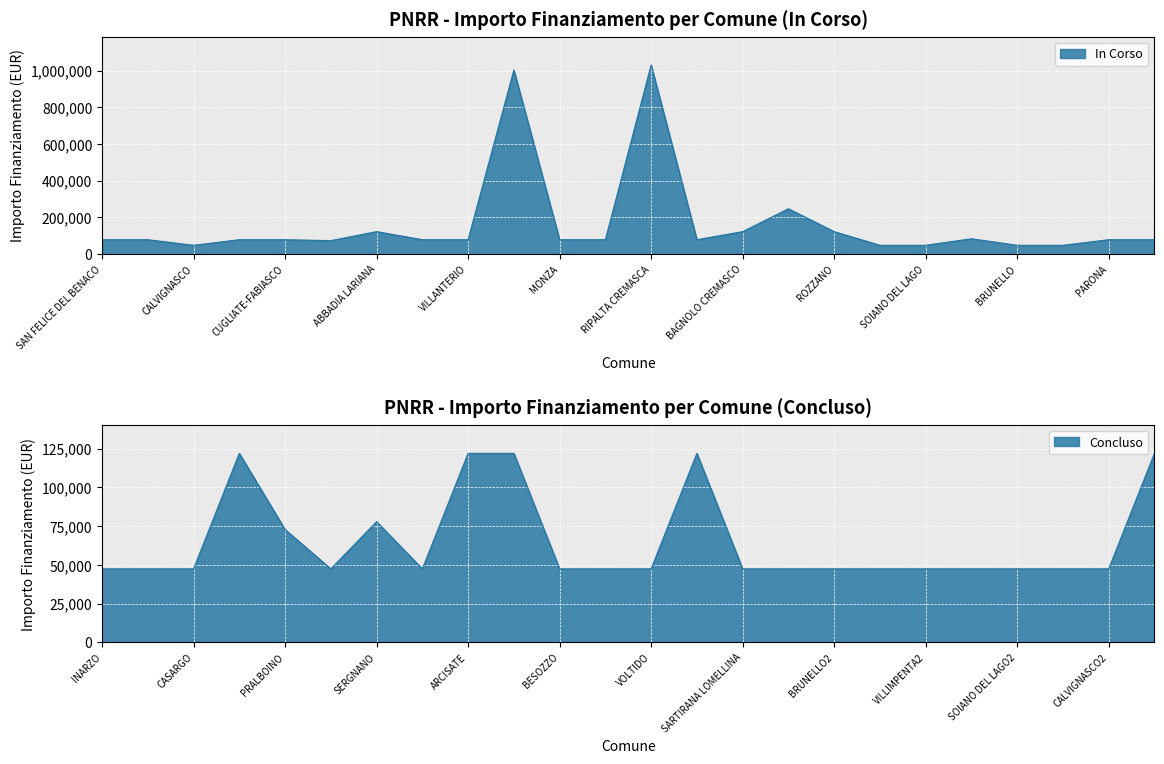

What position from the left is SOIANO DEL LAGO?

19